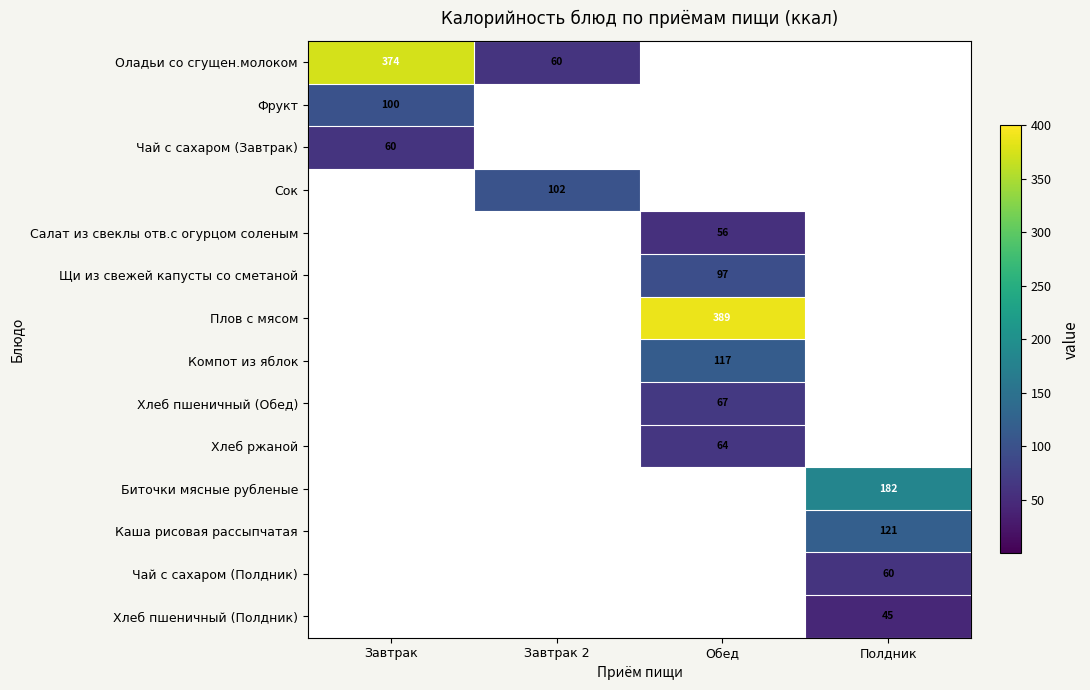

The Плов с мясом series shows 389 at Обед. True or false?

True